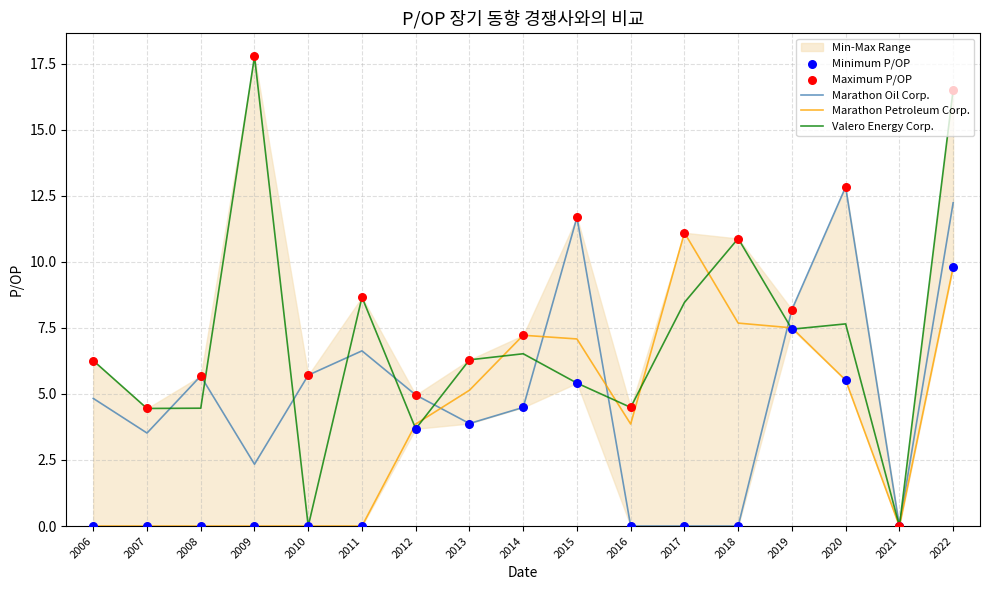

At which category is the sum across all series the highest?

2022